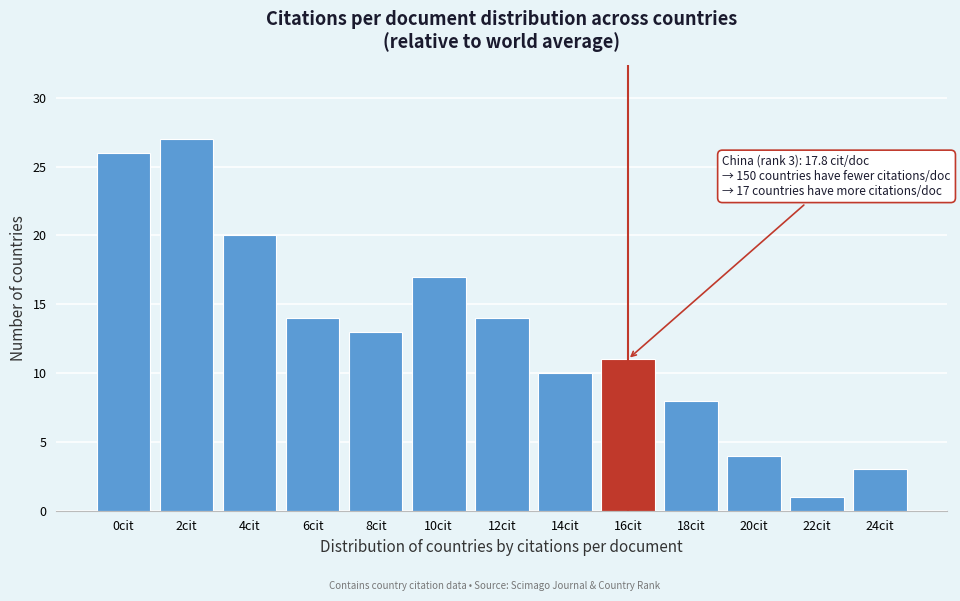

Reading left to right, what are all the values shown in this chart?

0cit=26	2cit=27	4cit=20	6cit=14	8cit=13	10cit=17	12cit=14	14cit=10	16cit=11	18cit=8	20cit=4	22cit=1	24cit=3